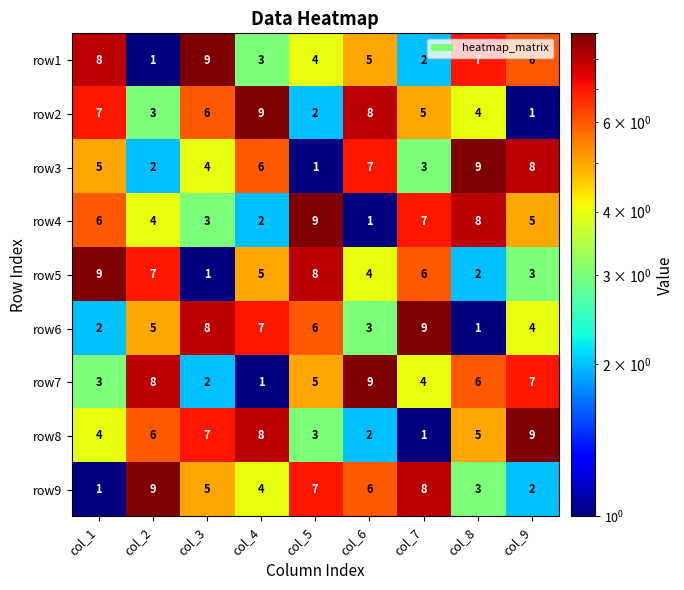

At how many categories does at least one series exceed 4?

9